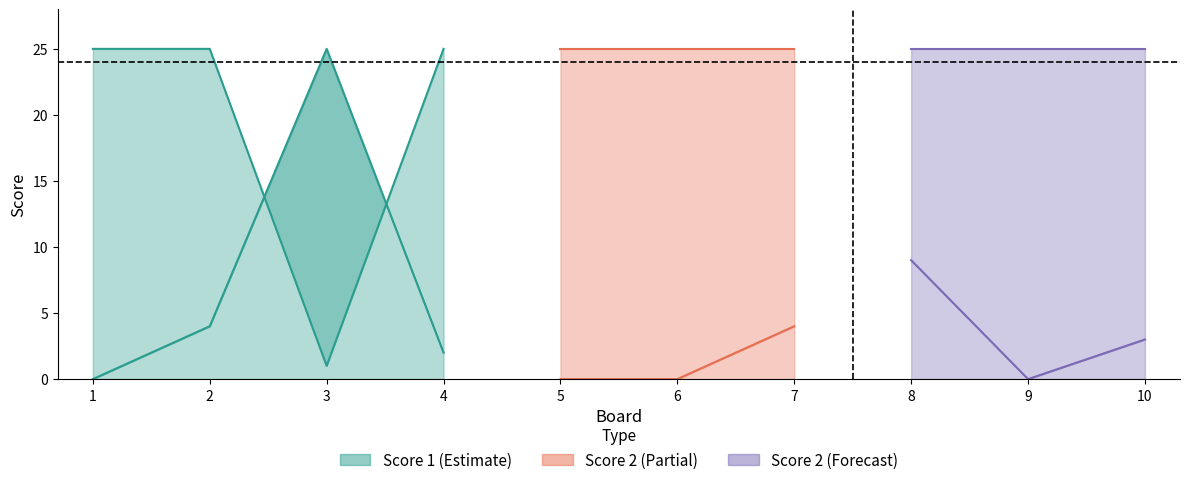

At 4, list the series in order from largest to smallest.

Score 1, Score 2